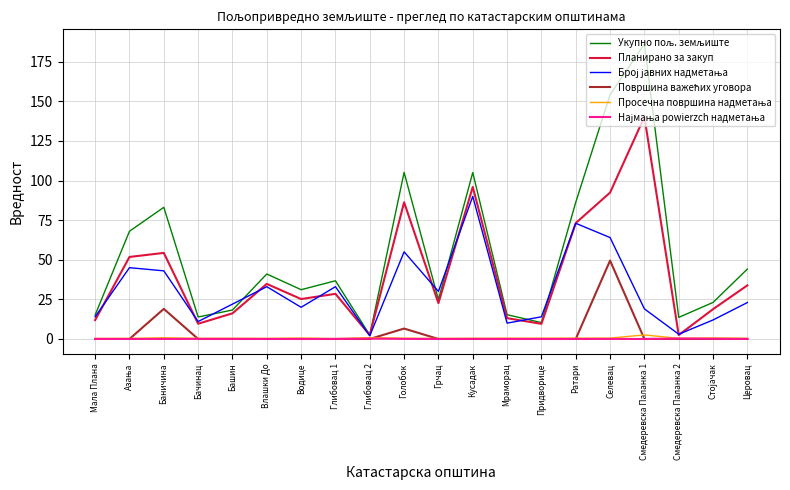

At which category does the chart reach its peak across all series?

Смедеревска Паланка 1